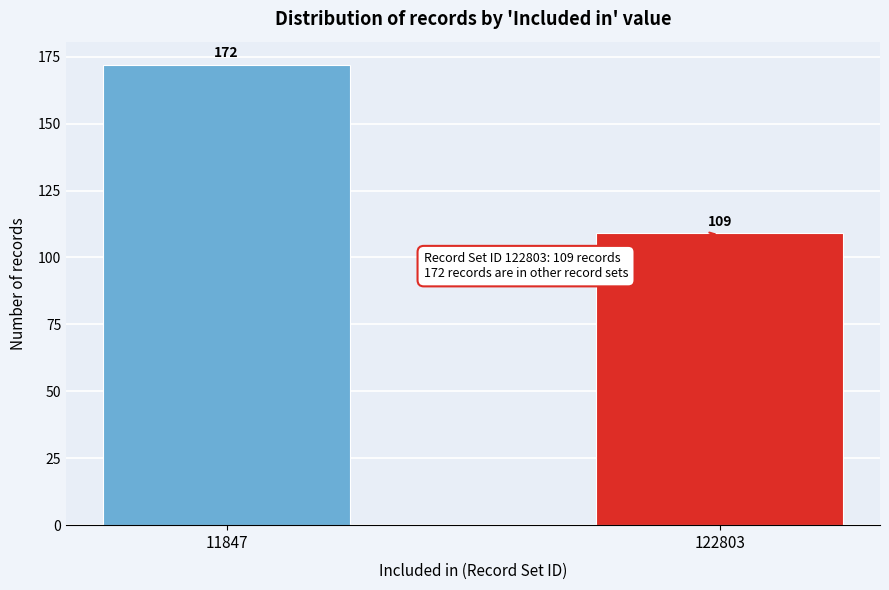

Reading right to left, list all the values displayed in this chart.

122803=109	11847=172